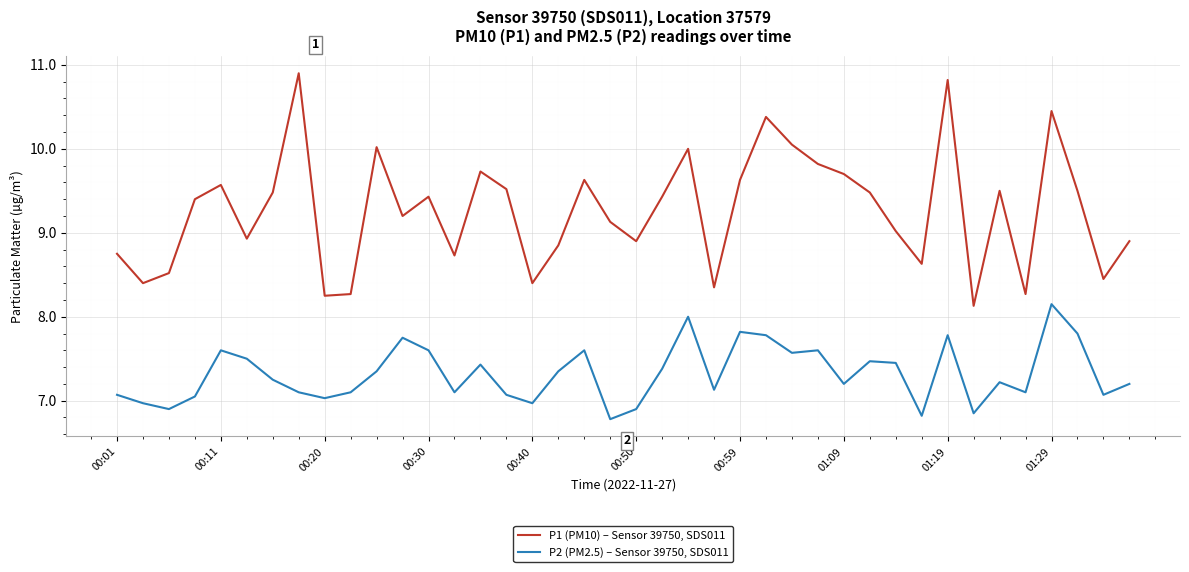

What is the greatest value displayed?

10.9